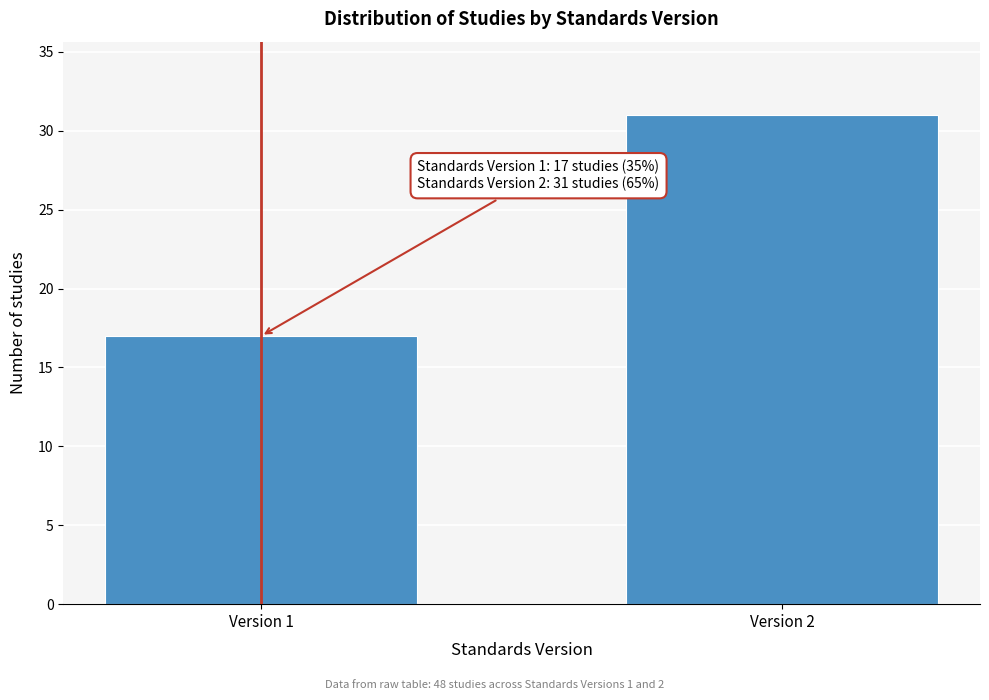

Reading left to right, what are all the values shown in this chart?

Version 1=17	Version 2=31